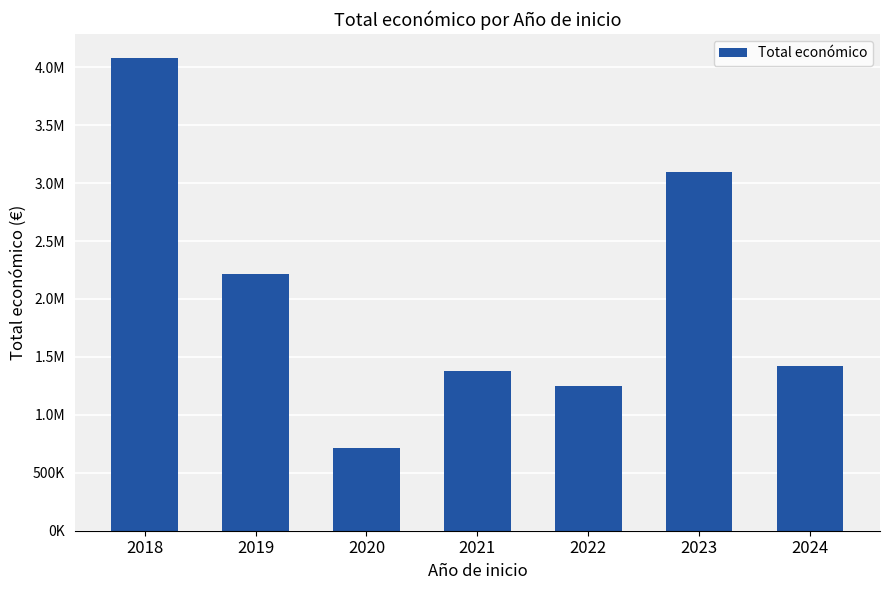

Does the chart contain any negative values?

No